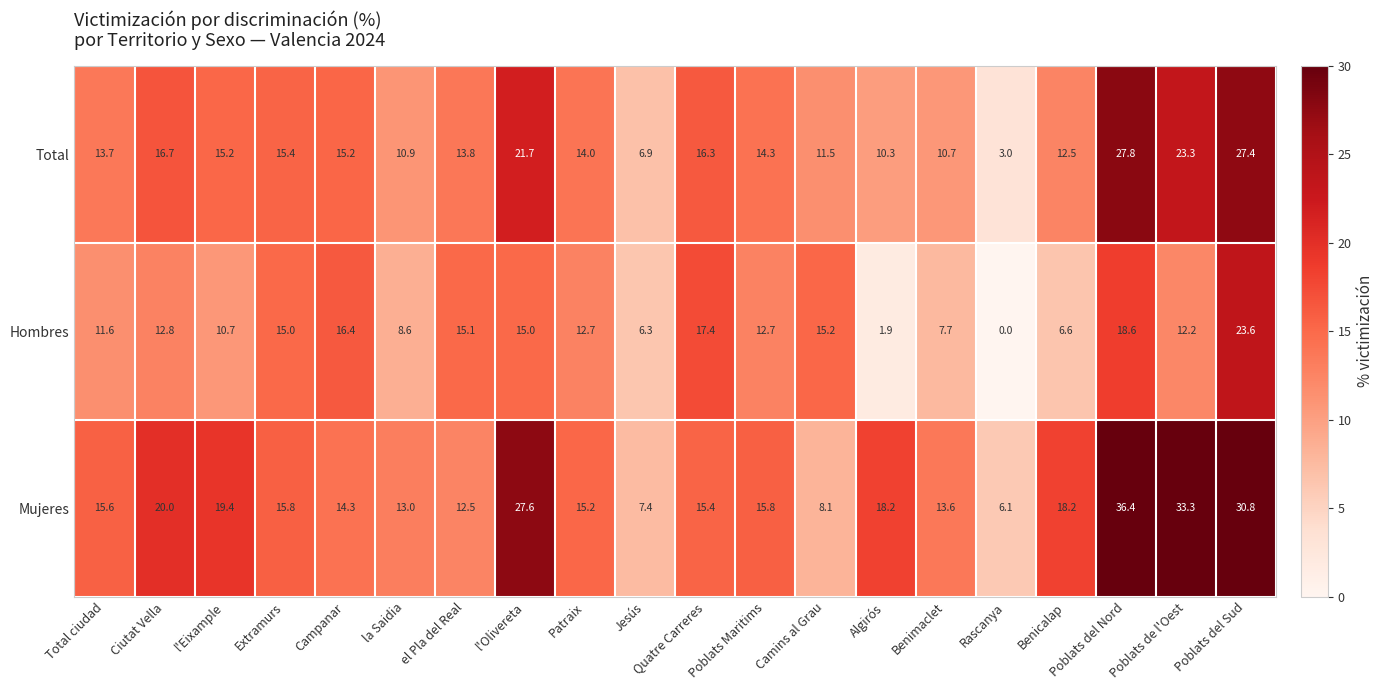

What is the average value of the Mujeres series?

17.8